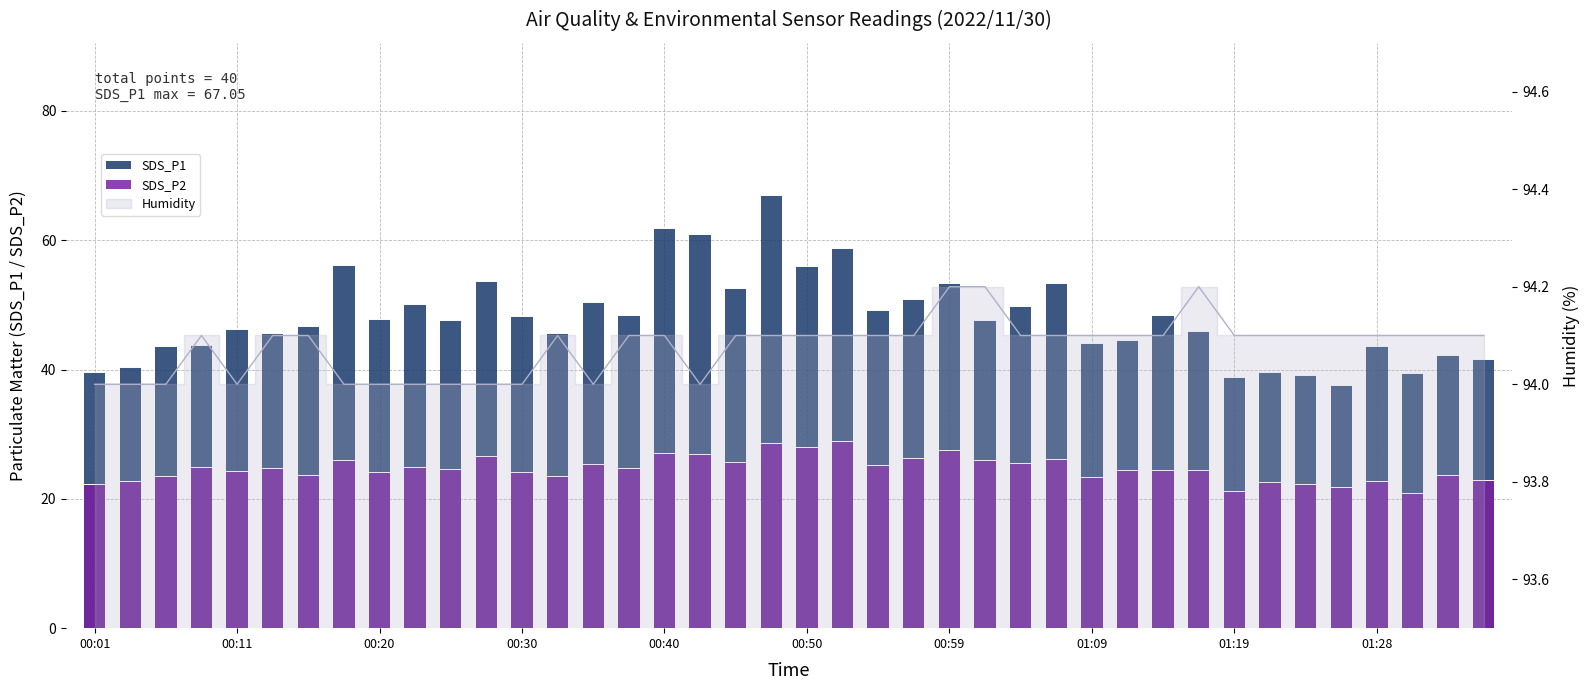

Rank the categories by SDS_P2 value from highest to lowest.

21, 19, 20, 24, 16, 17, 11, 23, 27, 25, 01:09, 18, 26, 14, 22, 00:30, 01:28, 00:50, 15, 10, 29, 30, 31, 00:40, 01:19, 12, 00:59, 38, 13, 00:20, 28, 39, 36, 00:11, 33, 00:01, 34, 35, 32, 37